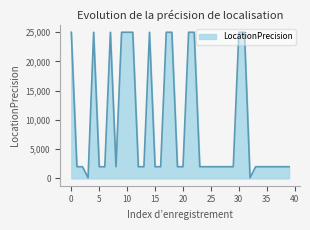

What is the average value?

9380